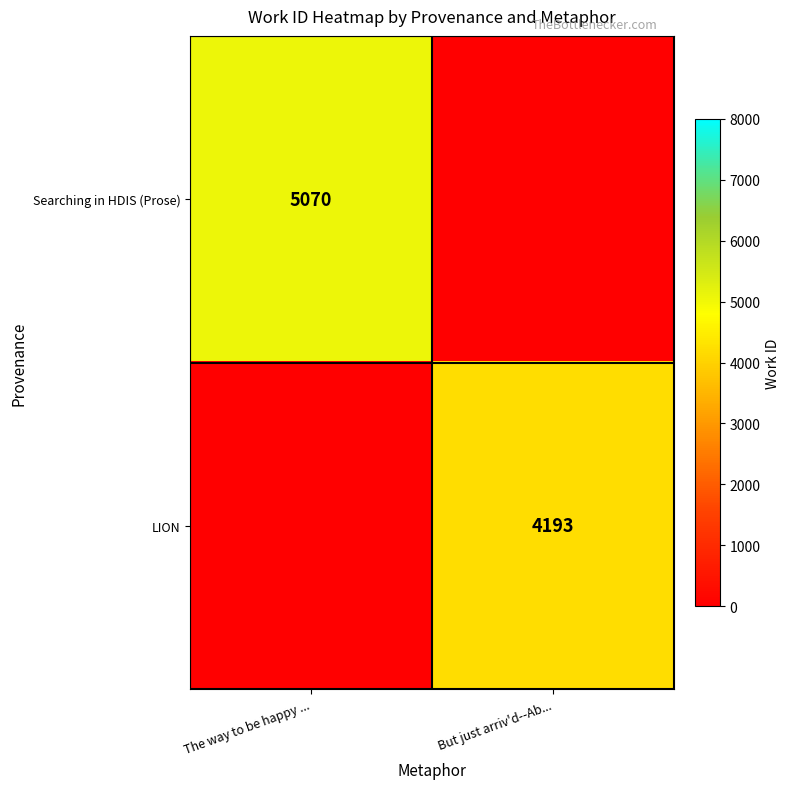

What is the difference between the LION values at But just arriv'd--Ab... and The way to be happy ...?

4193